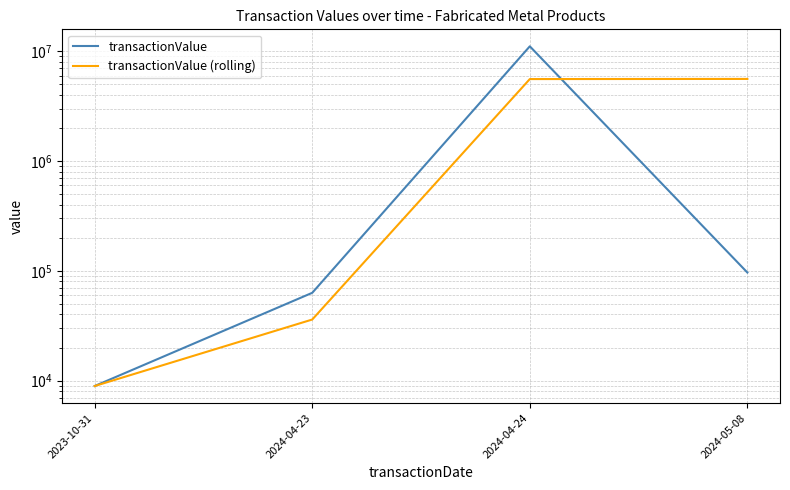

Read the transactionValue value at 2023-10-31, to the nearest 10.

8920